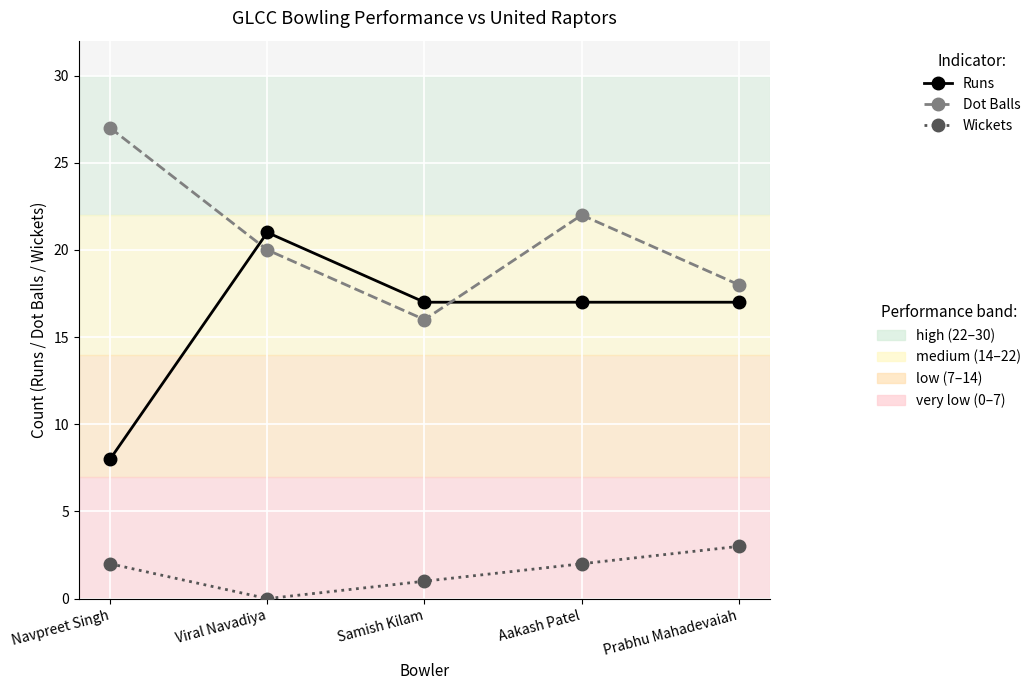

What is the total value across all series at Aakash Patel?

41